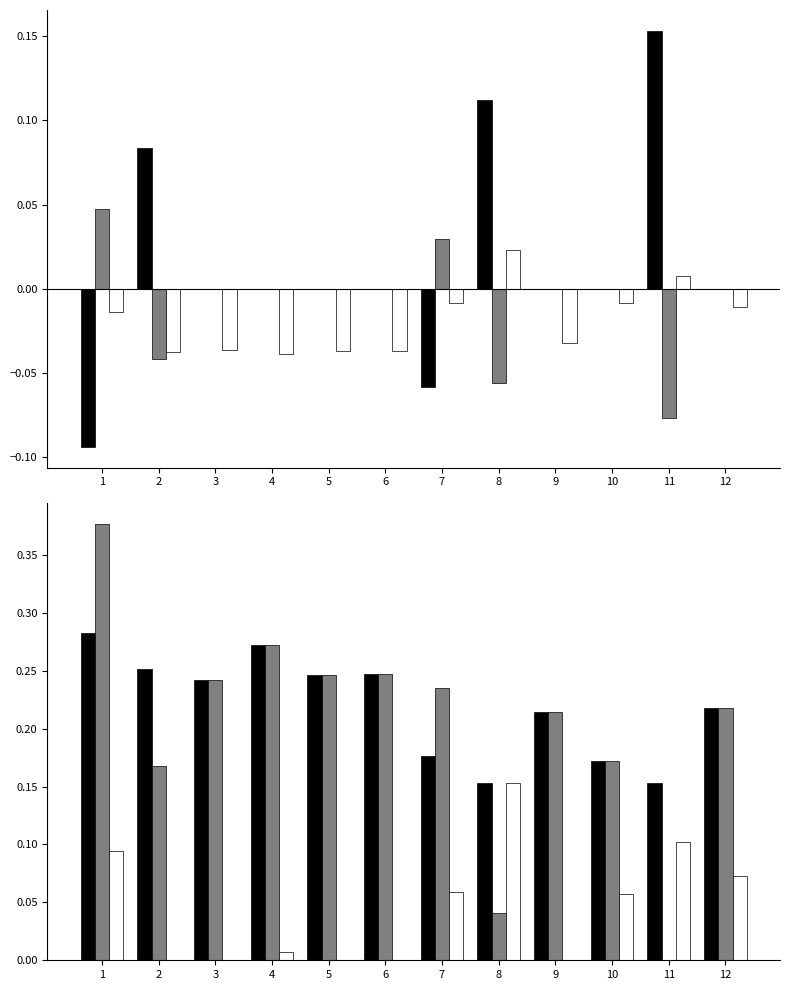

What is the total value across all series at 12?

0.5